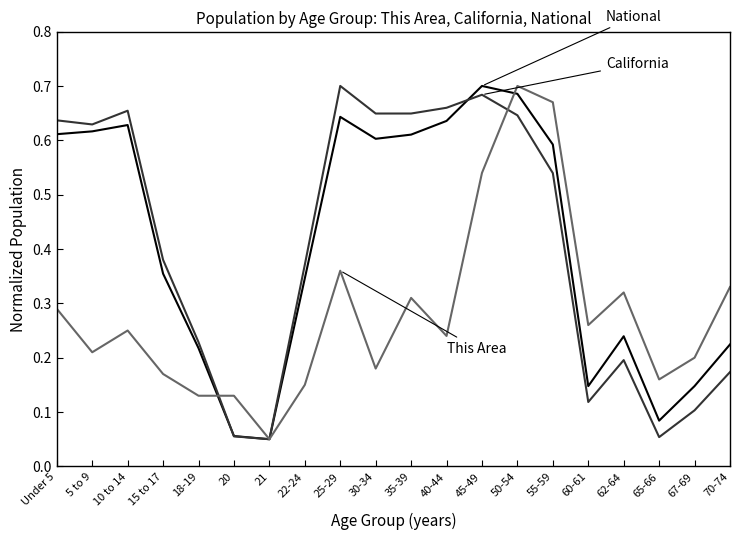

At which category is the sum across all series the highest?

50-54